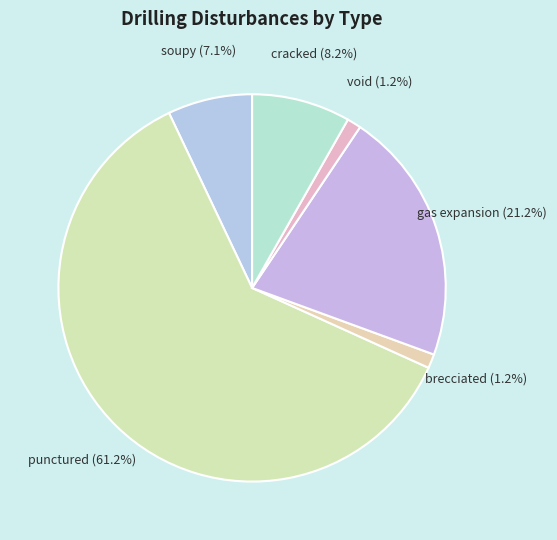

How many slices are in this pie chart?

6